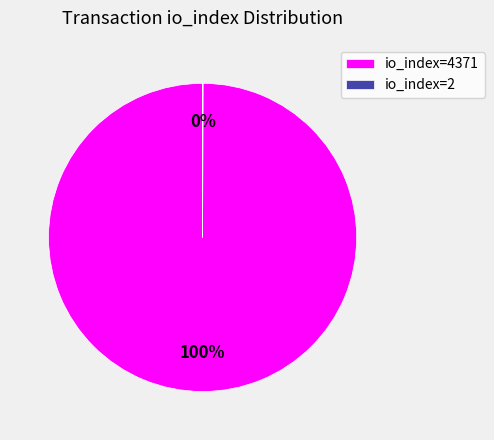

To the nearest percent, what is the average slice percentage?

50%